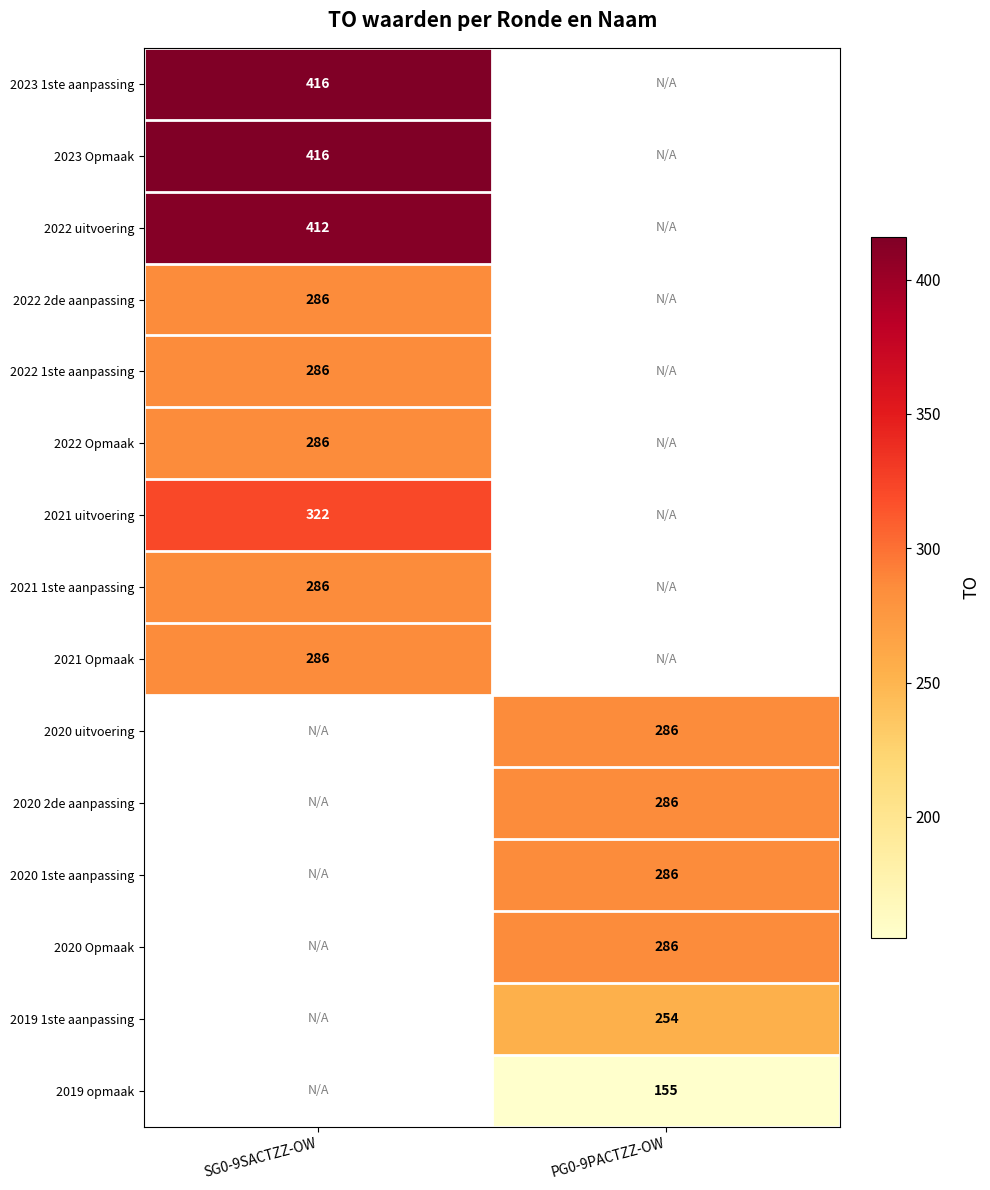

Is it true that 2021 Opmaak equals 286 at SG0-9SACTZZ-OW?

True